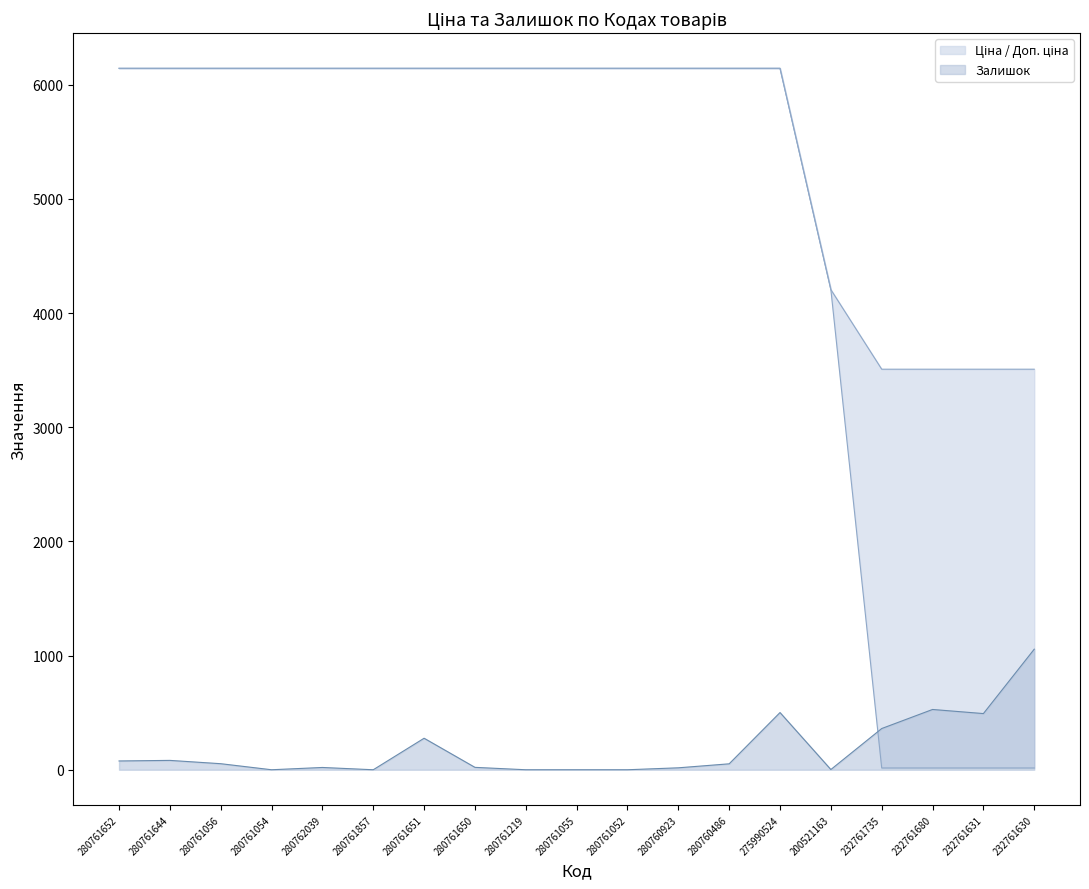

Which label corresponds to the largest value in the chart?

280761652